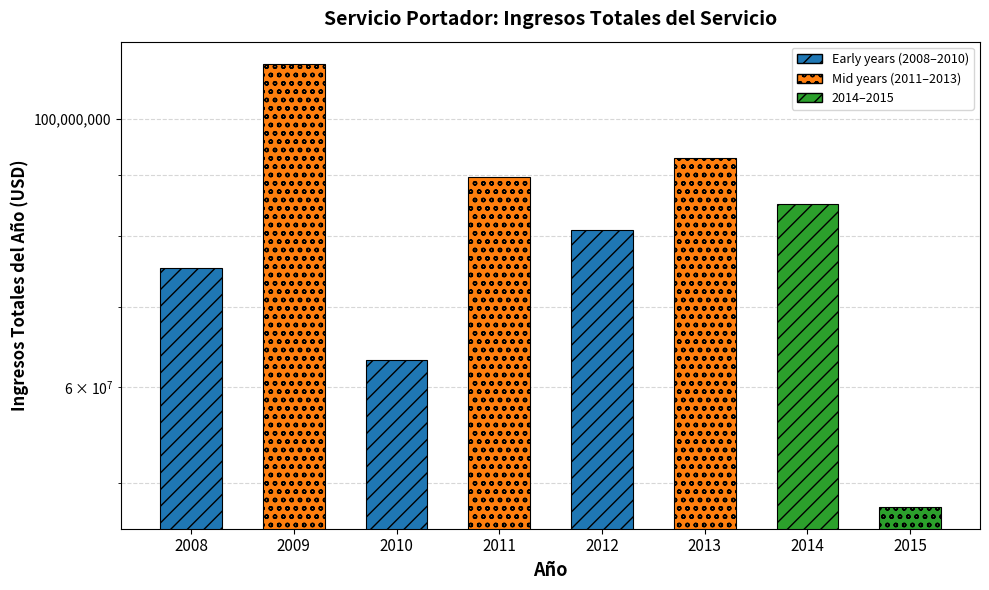

What value does the data have at 2008?

75335391.2